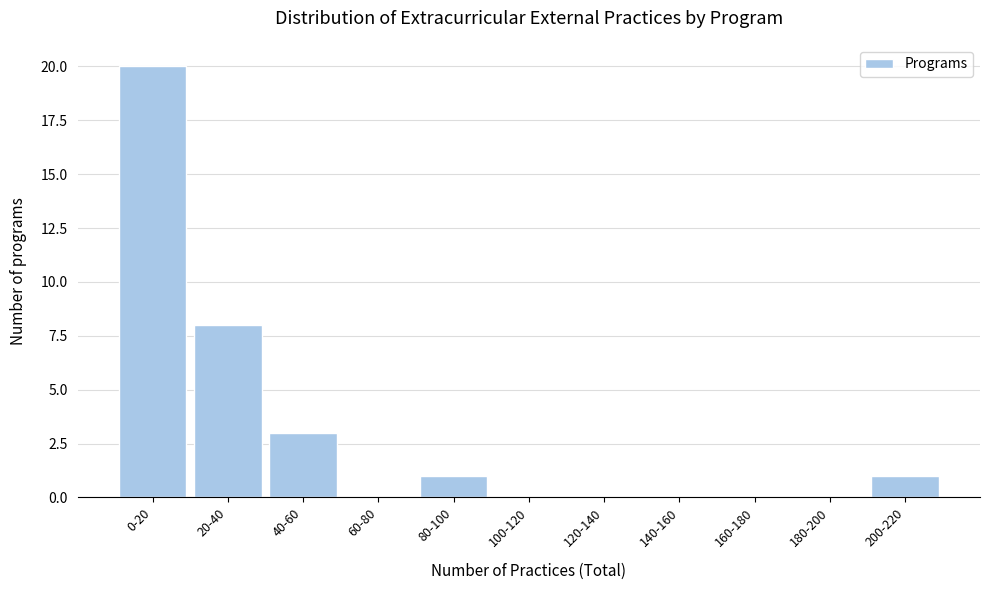

Reading left to right, what are all the values shown in this chart?

0-20=20	20-40=8	40-60=3	60-80=0	80-100=1	100-120=0	120-140=0	140-160=0	160-180=0	180-200=0	200-220=1